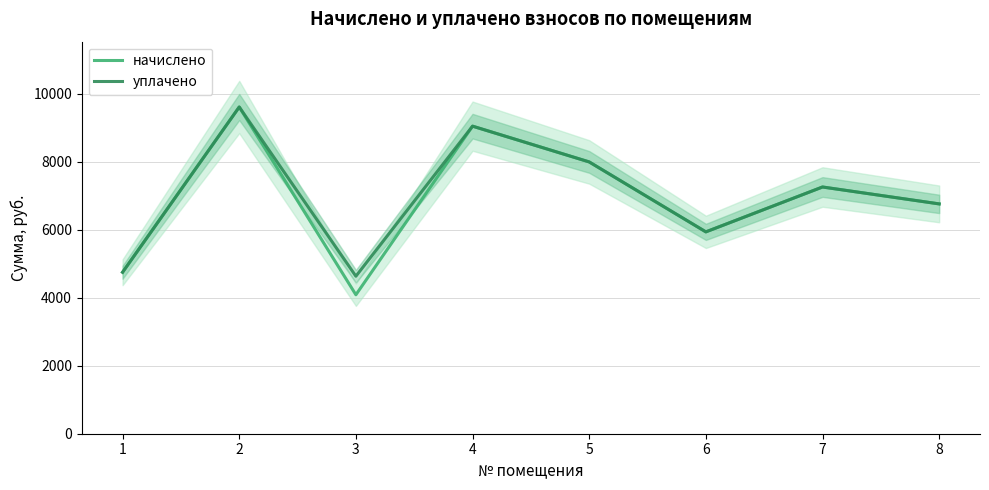

True or false: уплачено has more than 2 interior local peaks.

True